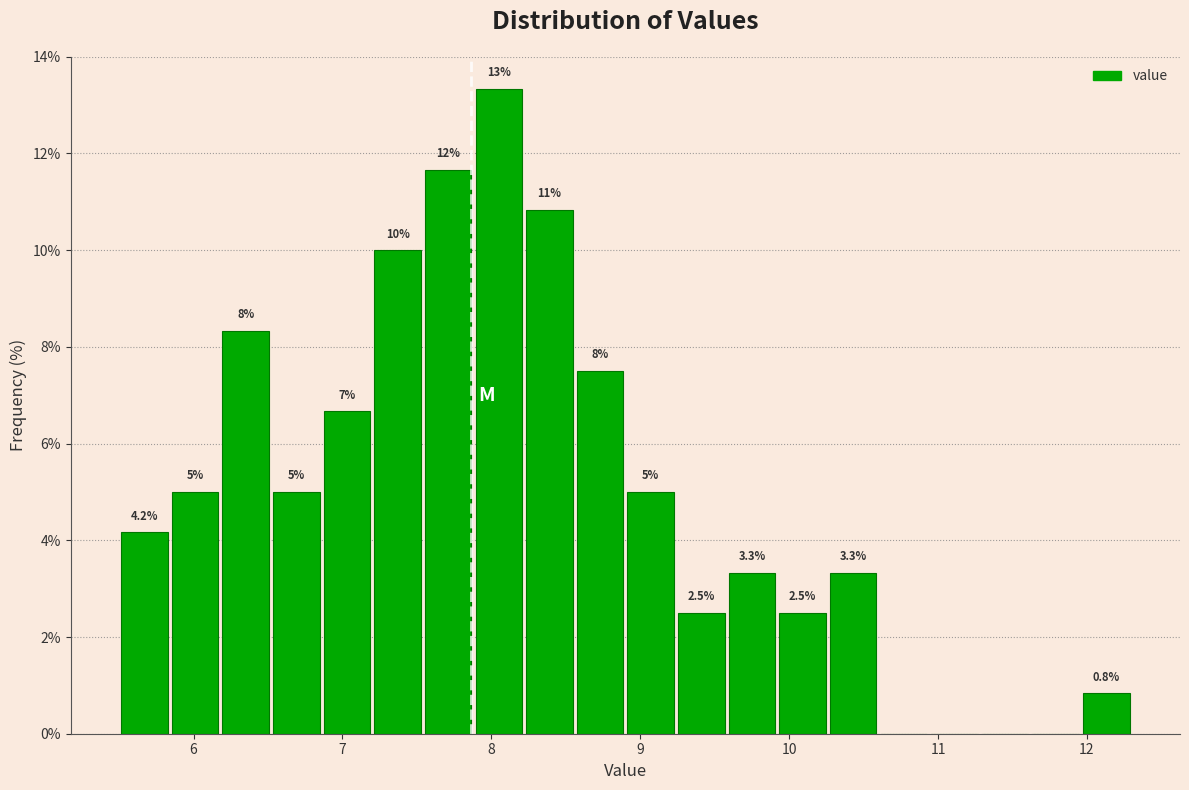

Around what value on the x-axis is the tallest bar? Give the approximate position of its centre, as read against the axis.

8.1